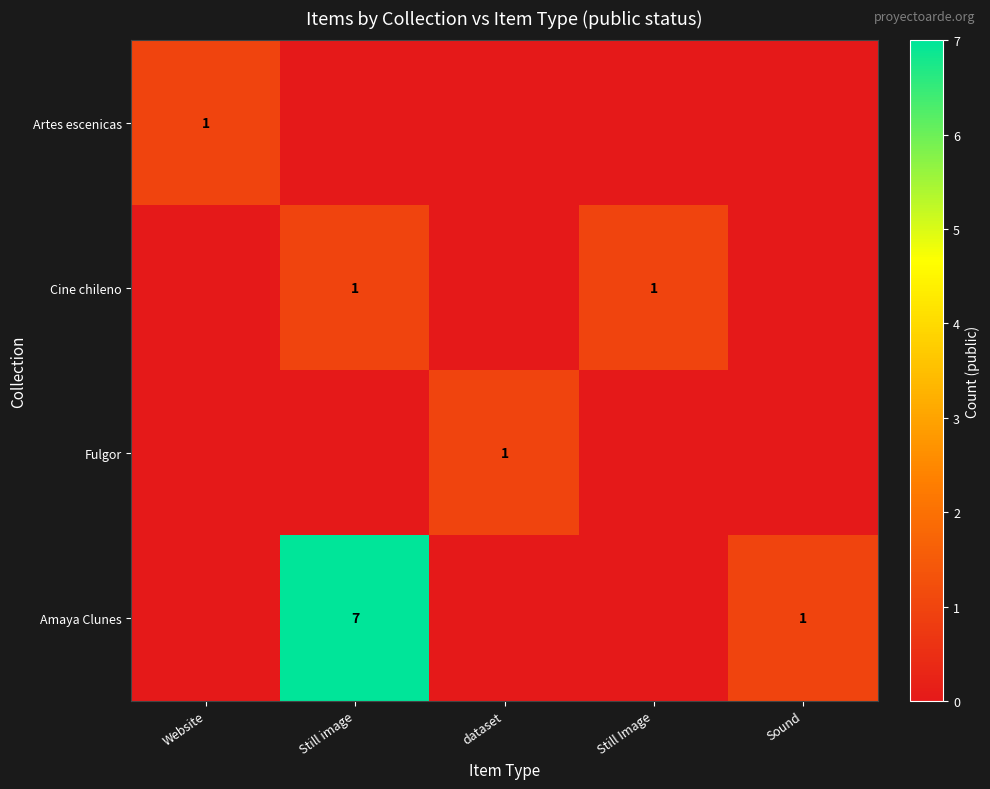

What is the greatest value displayed?

7